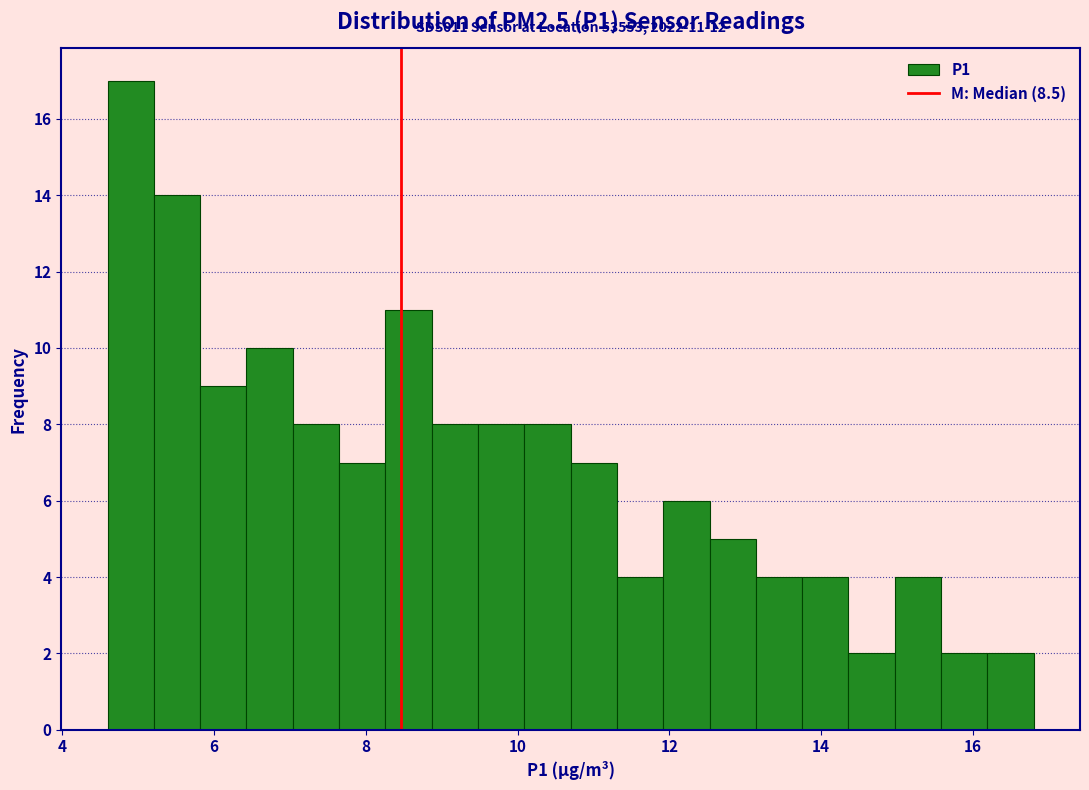

Read against the x-axis, roughly where is the centre of the tallest bar?

5.0